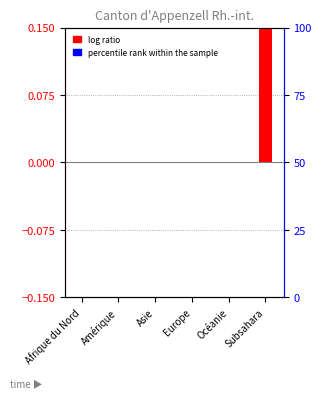

What is the label of the 3rd bar from the right?

Europe